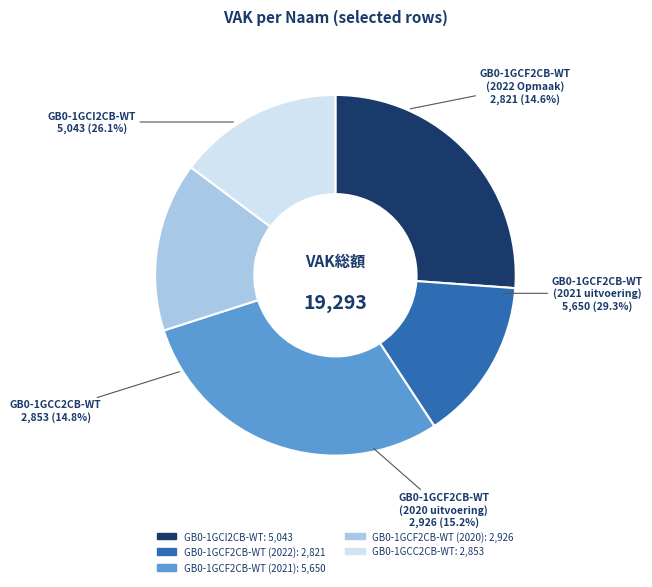

Combined, do GB0-1GCI2CB-WT and GB0-1GCF2CB-WT (2021) account for over 50%?

Yes